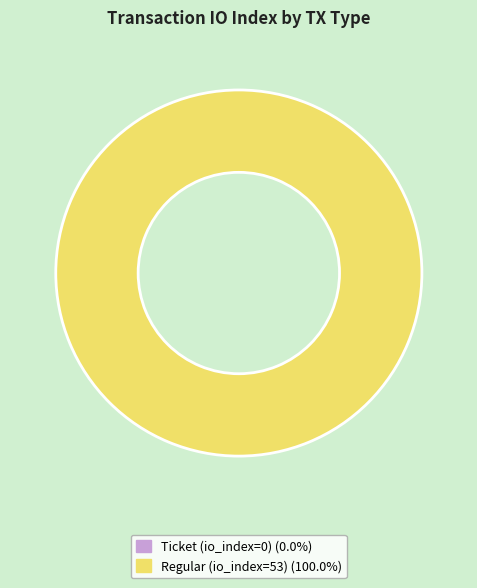

Is it true that Ticket (io_index=0) is 0% of the pie?

True